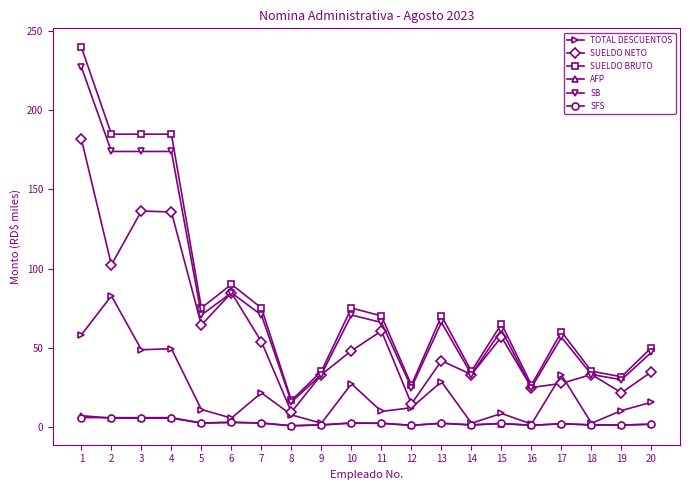

True or false: SUELDO NETO and SFS cross at least once.

False